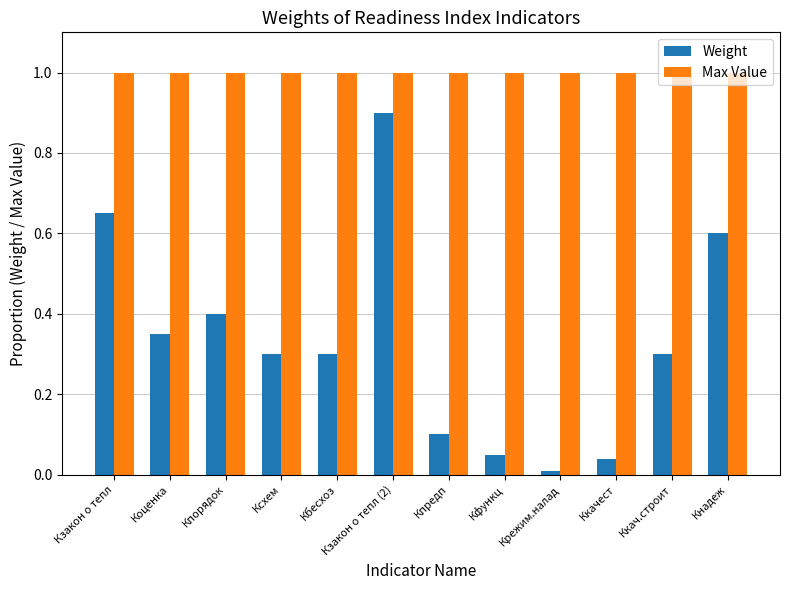

At which label does Weight reach its minimum?

Крежим.налад